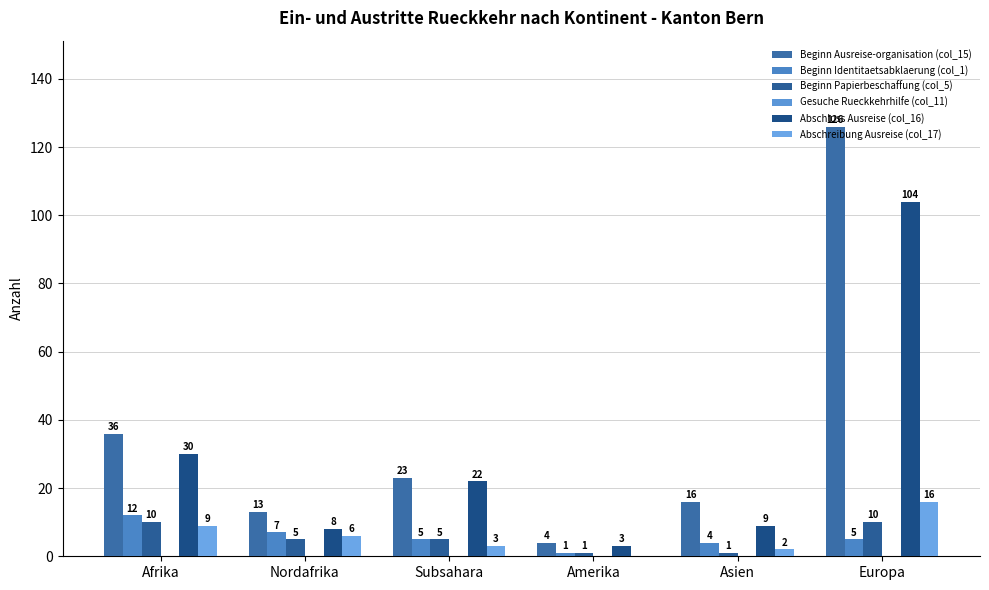

Which series has the widest spread of values?

Beginn Ausreise-organisation (col_15)